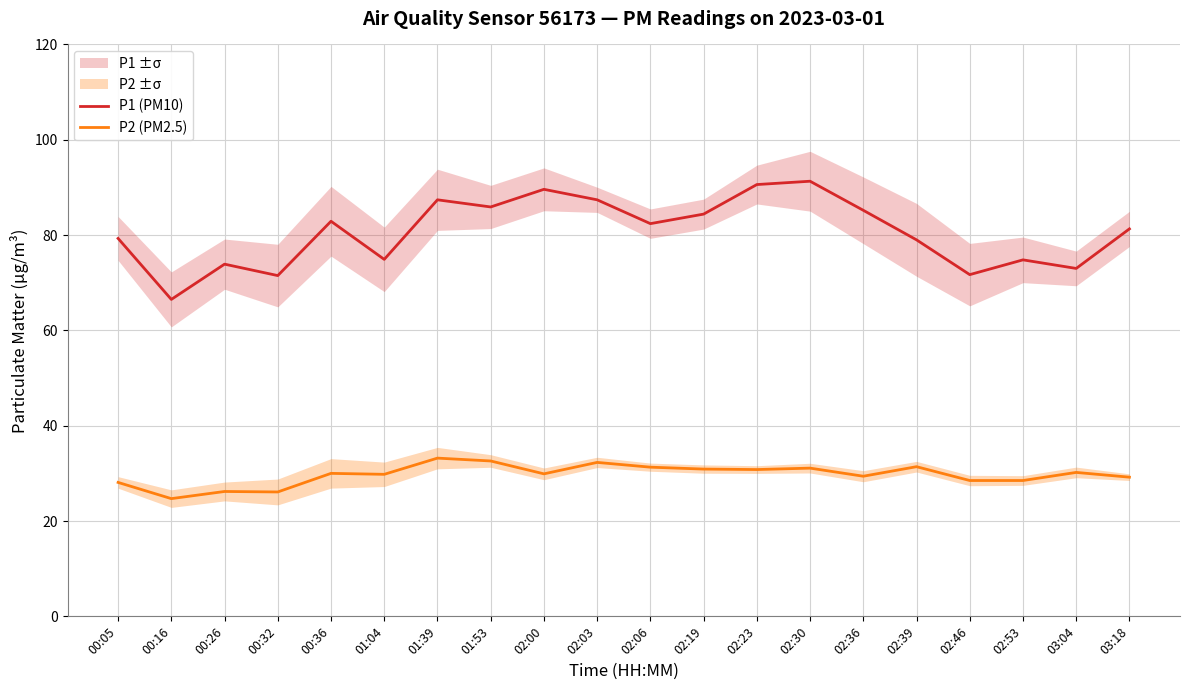

Rank the categories by P1 (PM10) value from lowest to highest.

00:16, 00:32, 02:46, 03:04, 00:26, 02:53, 01:04, 02:39, 00:05, 03:18, 02:06, 00:36, 02:19, 02:36, 01:53, 01:39, 02:03, 02:00, 02:23, 02:30